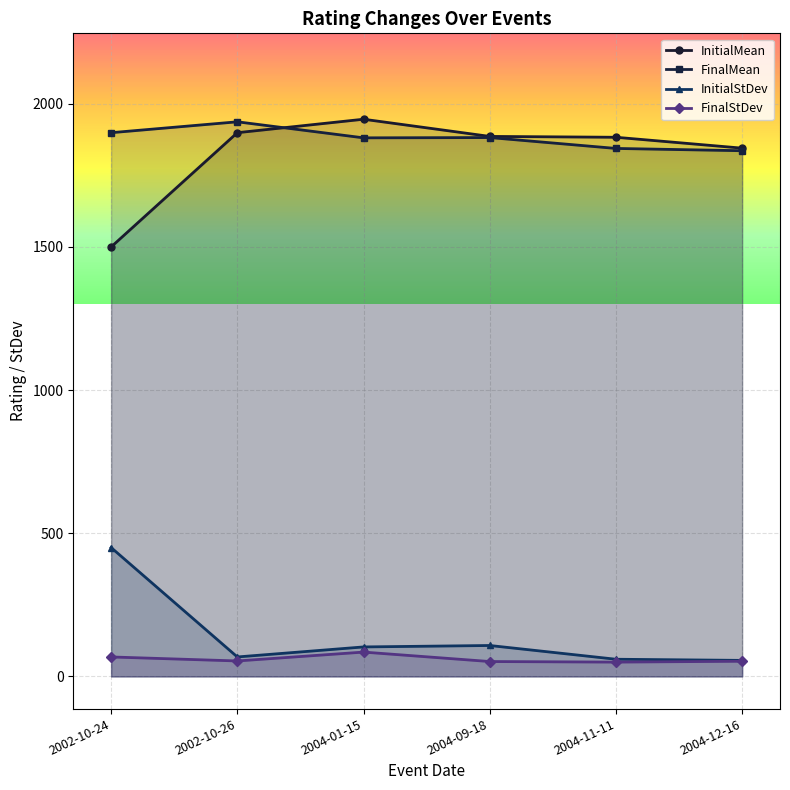

True or false: FinalStDev and InitialMean cross at least once.

False